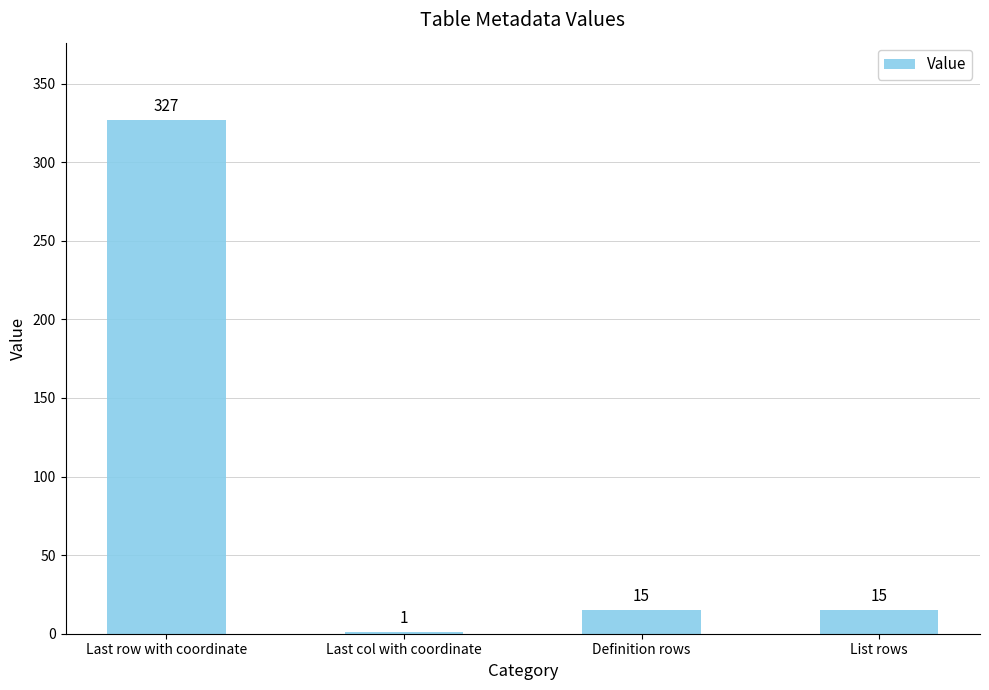

Which has a higher value, Last row with coordinate or List rows?

Last row with coordinate